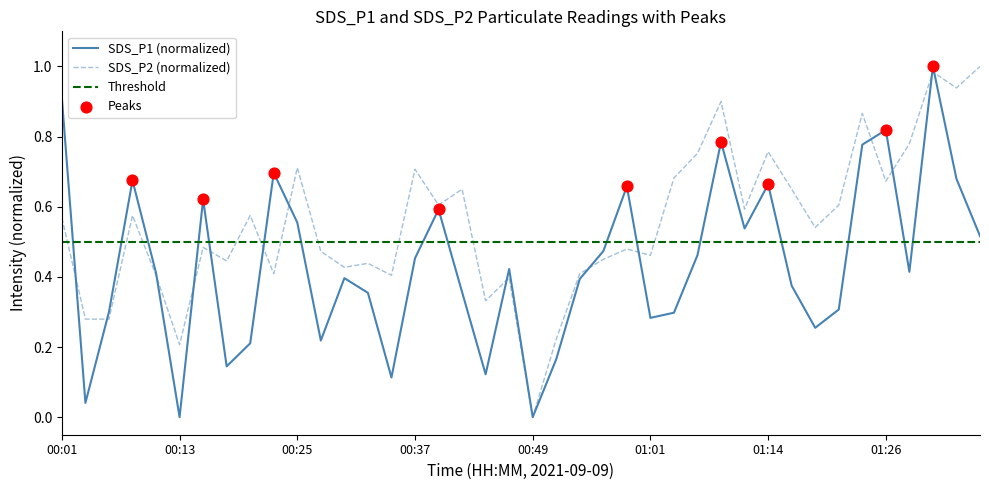

Which series reaches the maximum Y coordinate?

SDS_P1